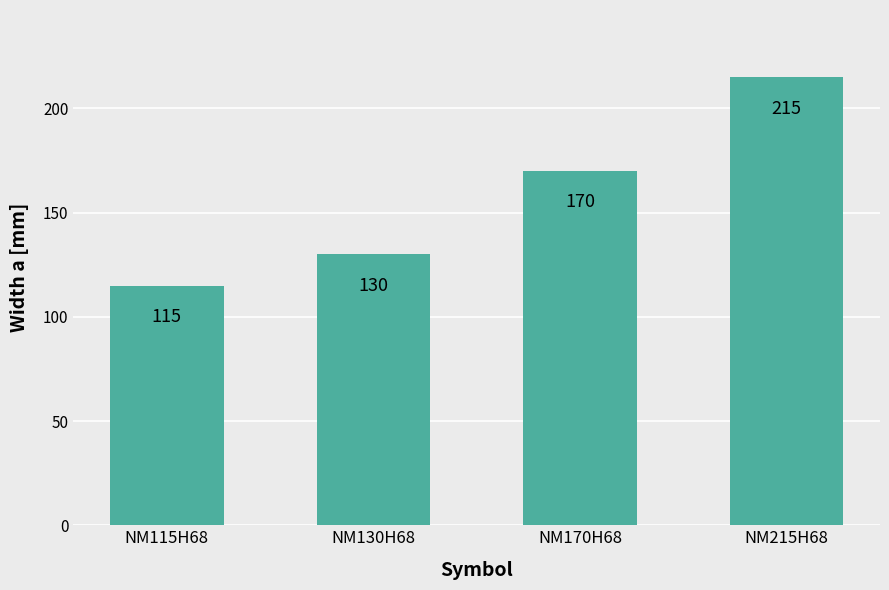

How many series are shown in this chart?

1